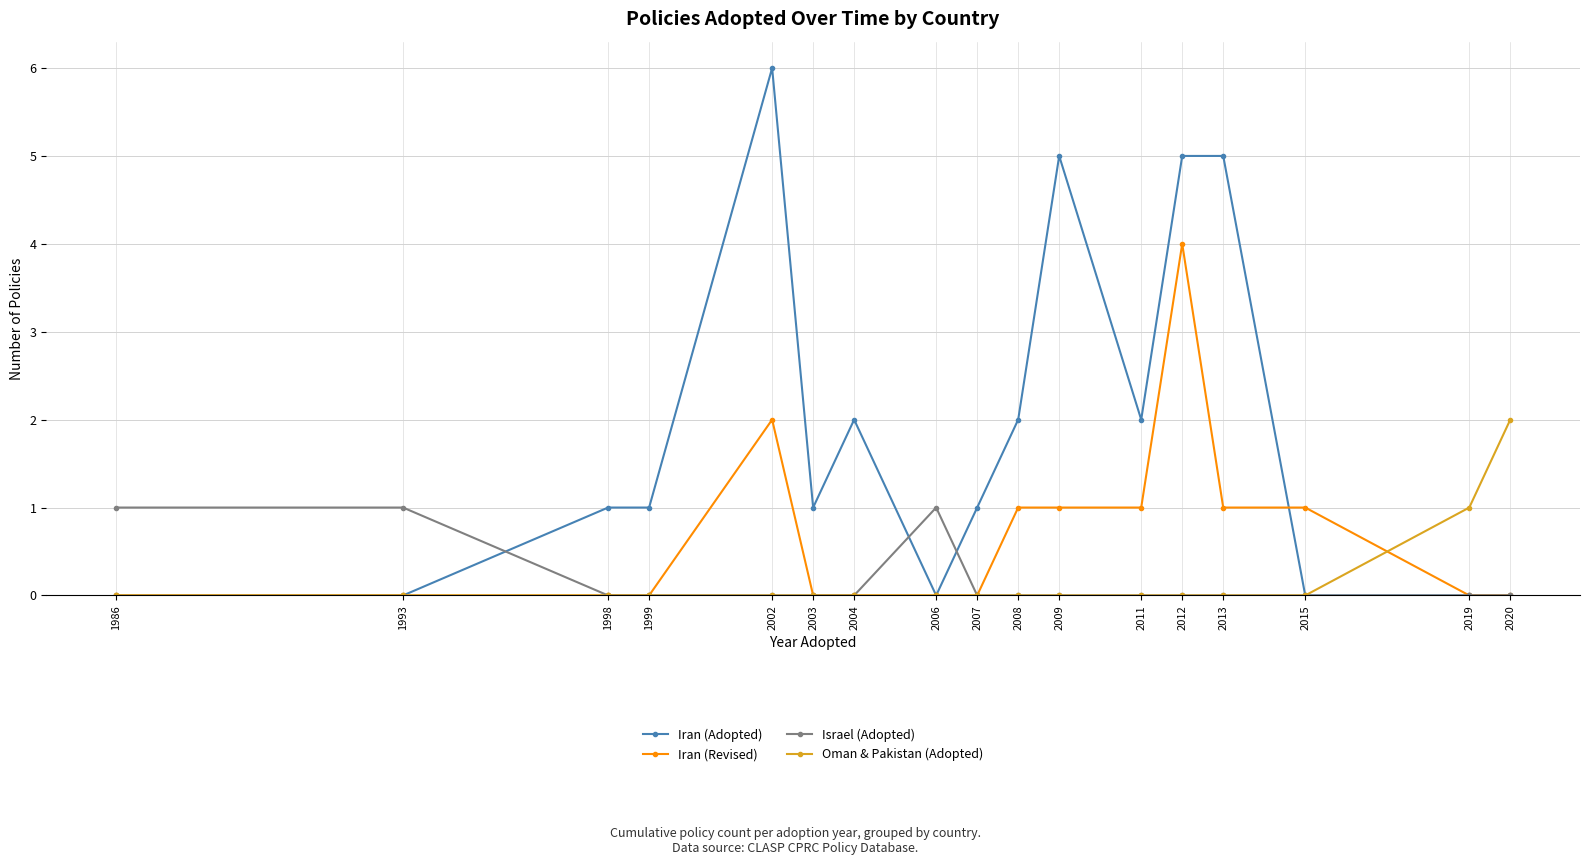

List the series in order of their peak value, lowest first.

Israel (Adopted), Oman & Pakistan (Adopted), Iran (Revised), Iran (Adopted)